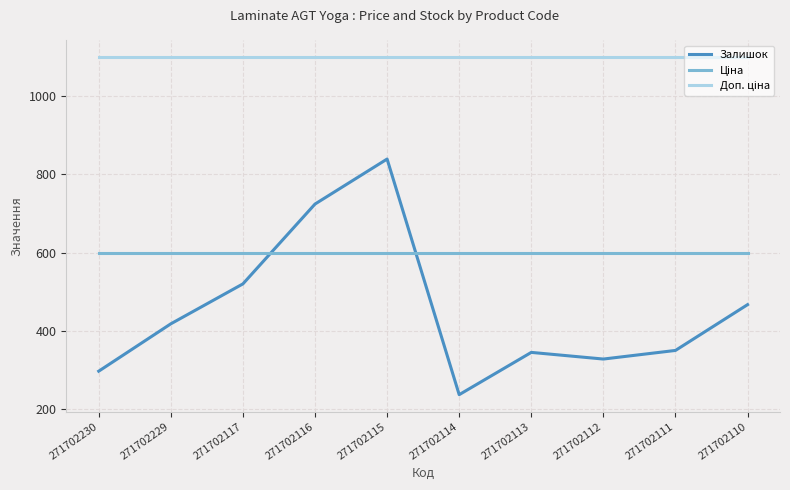

Is it true that Залишок equals 839.0 at 271702115?

True